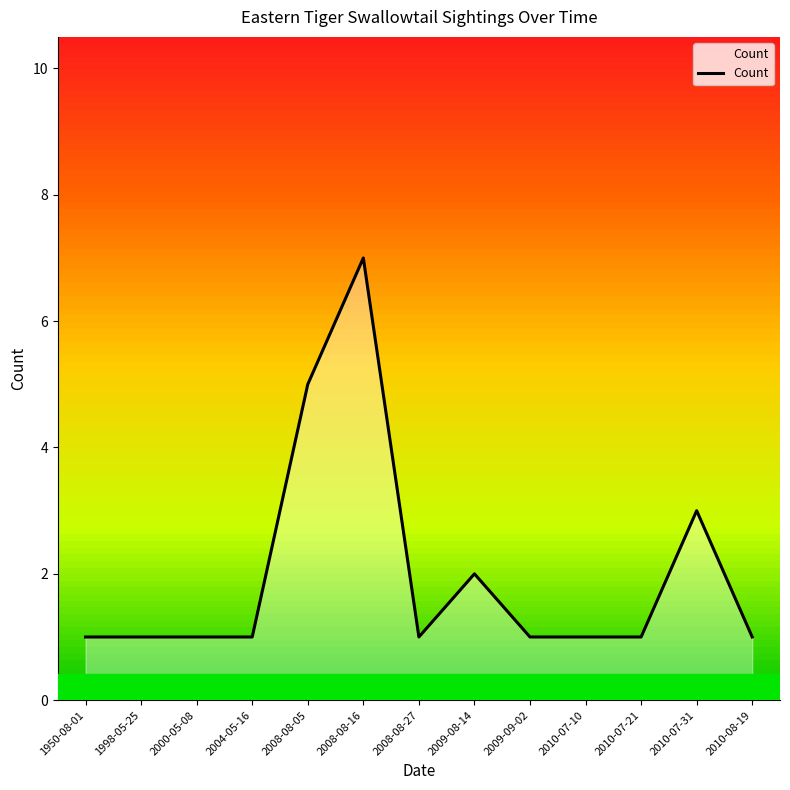

True or false: the data shows 3 at 2008-08-05.

False